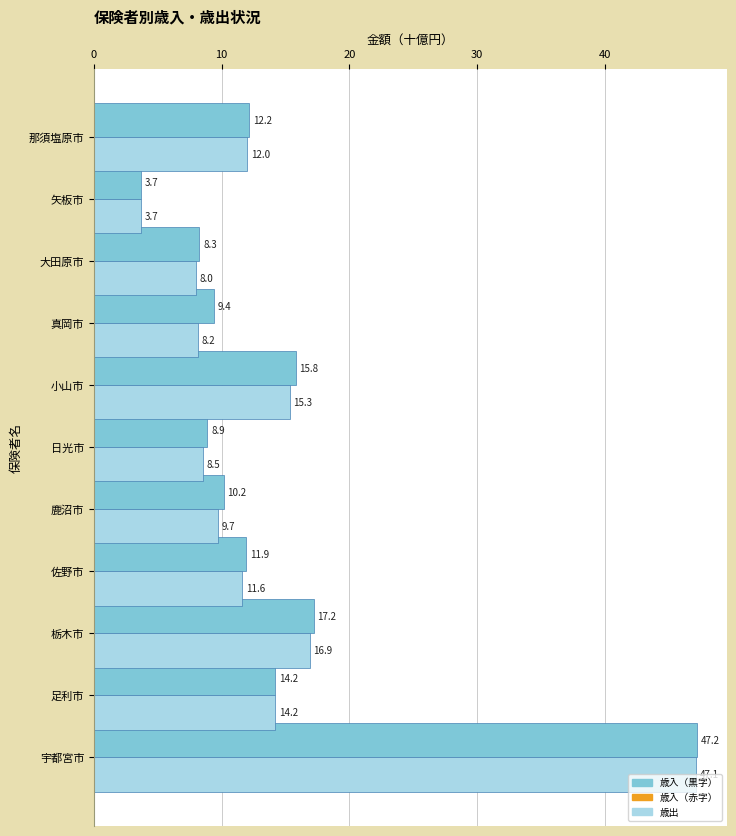

Which label corresponds to the largest value in the chart?

宇都宮市